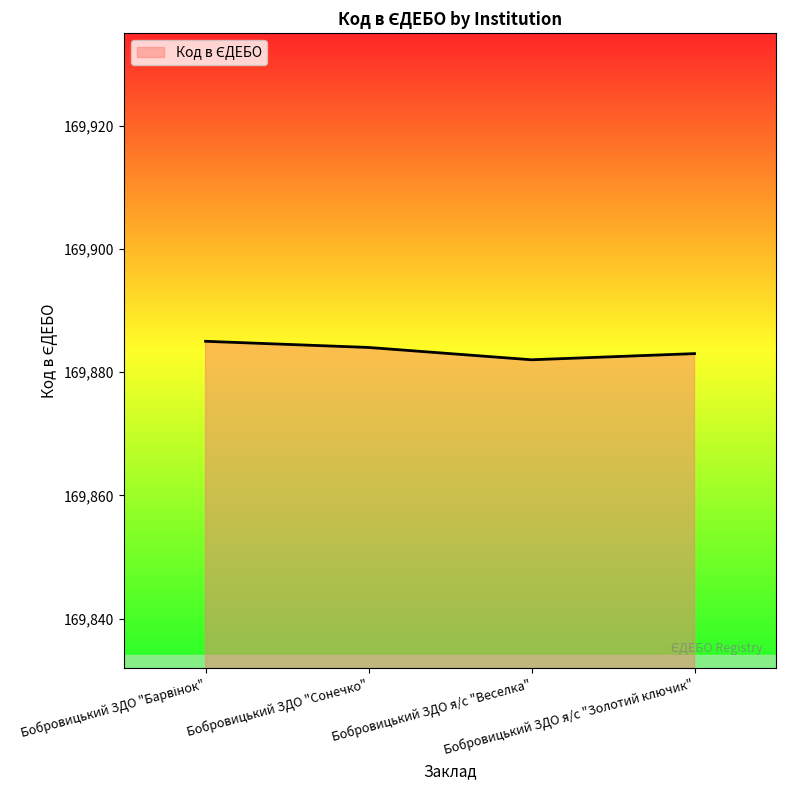

What is the difference between the maximum and minimum values?

3